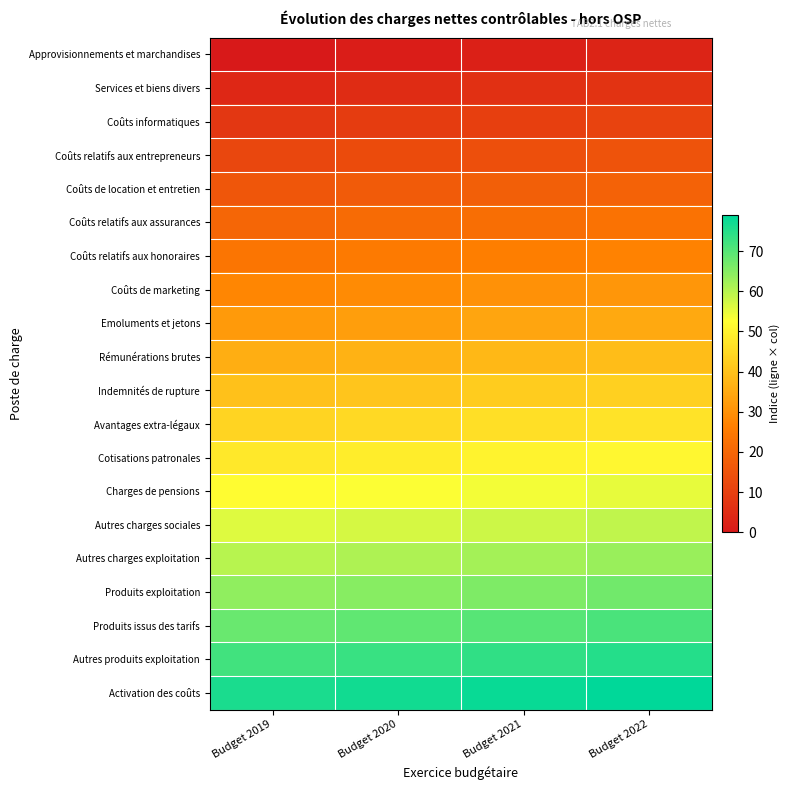

Reading right to left, extract all data points from this chart.

Approvisionnements et marchandises: Budget 2022=3	Budget 2021=2	Budget 2020=1	Budget 2019=0
Services et biens divers: Budget 2022=7	Budget 2021=6	Budget 2020=5	Budget 2019=4
Coûts informatiques: Budget 2022=11	Budget 2021=10	Budget 2020=9	Budget 2019=8
Coûts relatifs aux entrepreneurs: Budget 2022=15	Budget 2021=14	Budget 2020=13	Budget 2019=12
Coûts de location et entretien: Budget 2022=19	Budget 2021=18	Budget 2020=17	Budget 2019=16
Coûts relatifs aux assurances: Budget 2022=23	Budget 2021=22	Budget 2020=21	Budget 2019=20
Coûts relatifs aux honoraires: Budget 2022=27	Budget 2021=26	Budget 2020=25	Budget 2019=24
Coûts de marketing: Budget 2022=31	Budget 2021=30	Budget 2020=29	Budget 2019=28
Emoluments et jetons: Budget 2022=35	Budget 2021=34	Budget 2020=33	Budget 2019=32
Rémunérations brutes: Budget 2022=39	Budget 2021=38	Budget 2020=37	Budget 2019=36
Indemnités de rupture: Budget 2022=43	Budget 2021=42	Budget 2020=41	Budget 2019=40
Avantages extra-légaux: Budget 2022=47	Budget 2021=46	Budget 2020=45	Budget 2019=44
Cotisations patronales: Budget 2022=51	Budget 2021=50	Budget 2020=49	Budget 2019=48
Charges de pensions: Budget 2022=55	Budget 2021=54	Budget 2020=53	Budget 2019=52
Autres charges sociales: Budget 2022=59	Budget 2021=58	Budget 2020=57	Budget 2019=56
Autres charges exploitation: Budget 2022=63	Budget 2021=62	Budget 2020=61	Budget 2019=60
Produits exploitation: Budget 2022=67	Budget 2021=66	Budget 2020=65	Budget 2019=64
Produits issus des tarifs: Budget 2022=71	Budget 2021=70	Budget 2020=69	Budget 2019=68
Autres produits exploitation: Budget 2022=75	Budget 2021=74	Budget 2020=73	Budget 2019=72
Activation des coûts: Budget 2022=79	Budget 2021=78	Budget 2020=77	Budget 2019=76